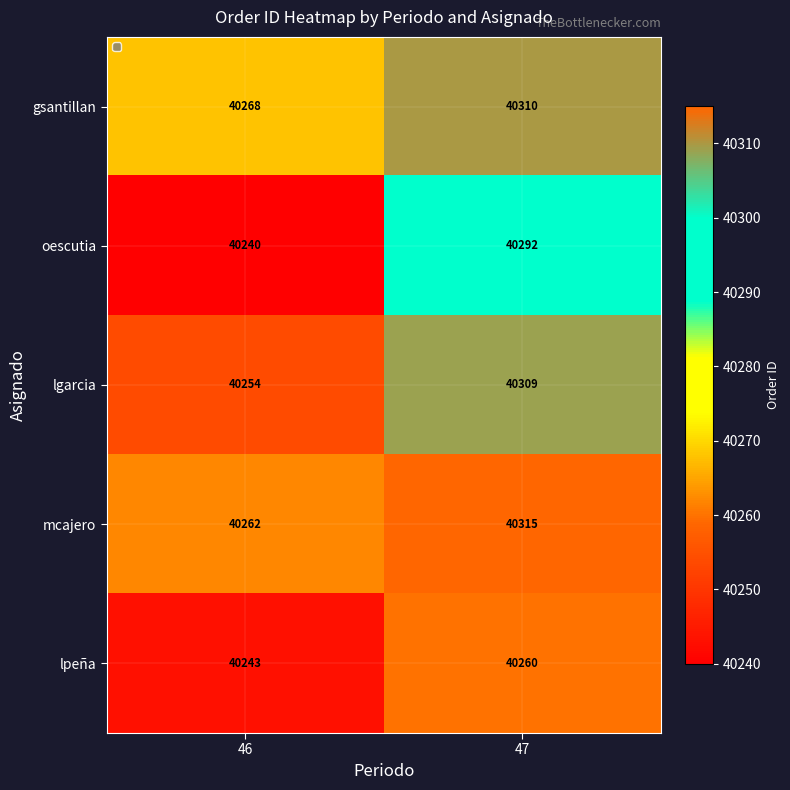

Which series has the largest total across all categories?

gsantillan